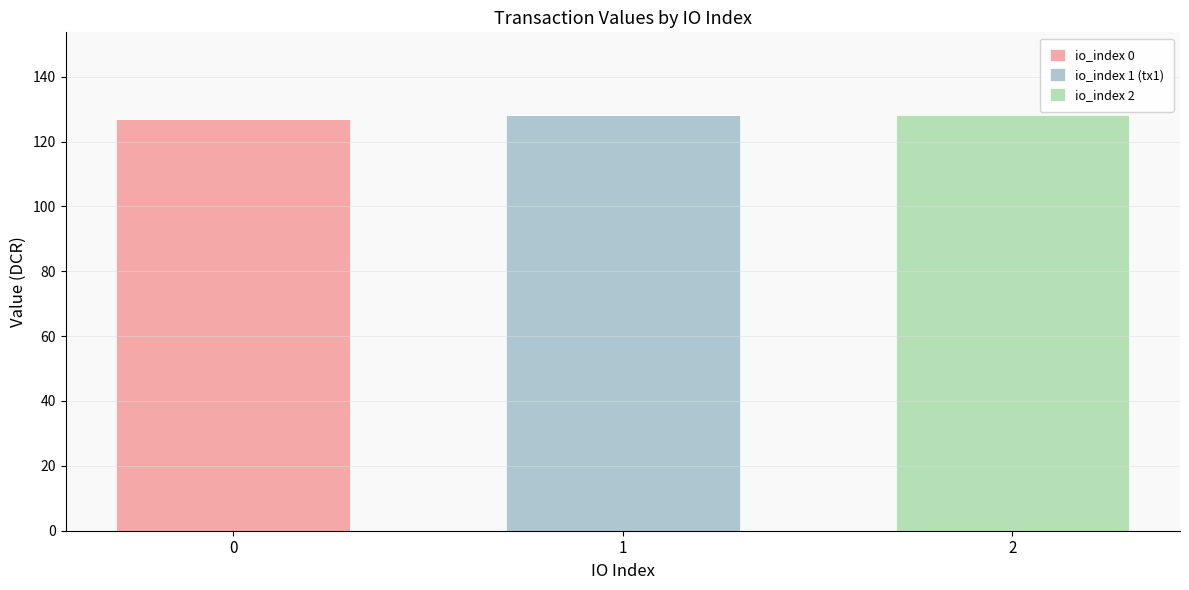

Count the number of categories in the chart.

3